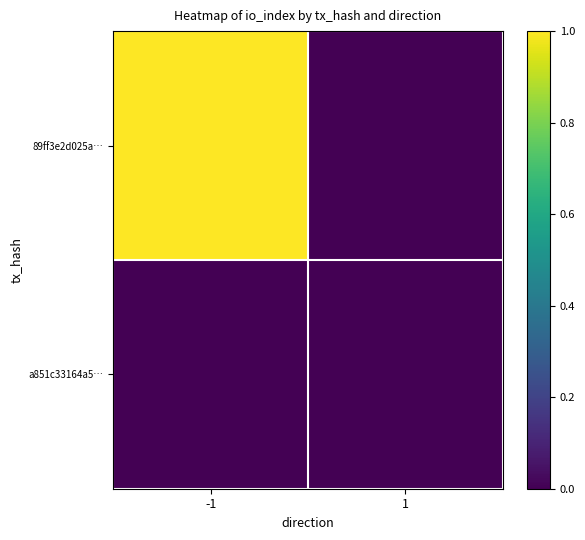

Which series has the largest range (max minus min)?

89ff3e2d025a…